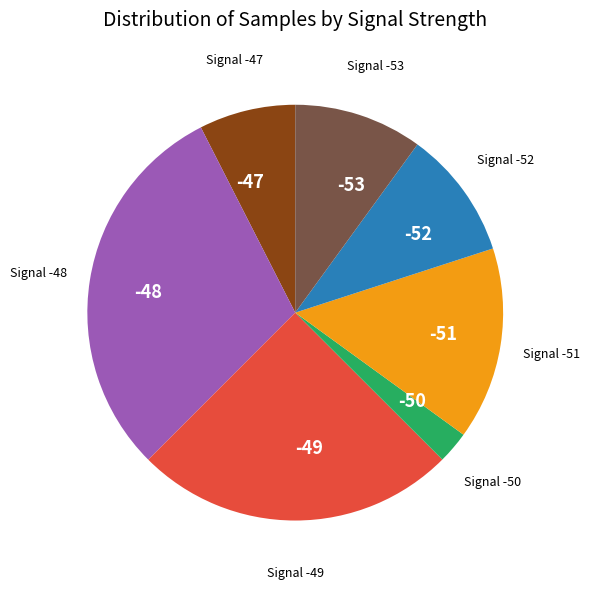

Is there any slice that represents more than half of the pie?

No